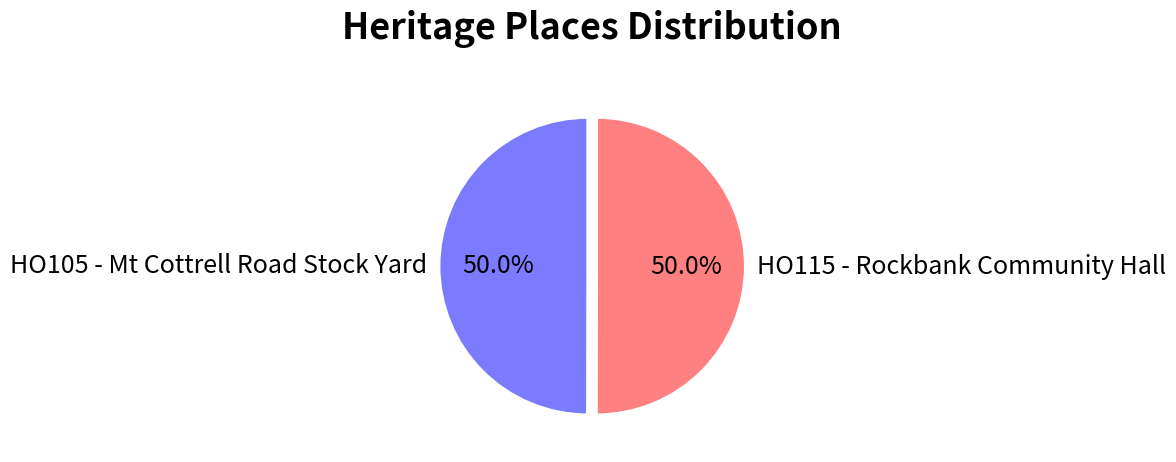

Combined, what portion of the pie is HO115 - Rockbank Community Hall and HO105 - Mt Cottrell Road Stock Yard?

100.0%